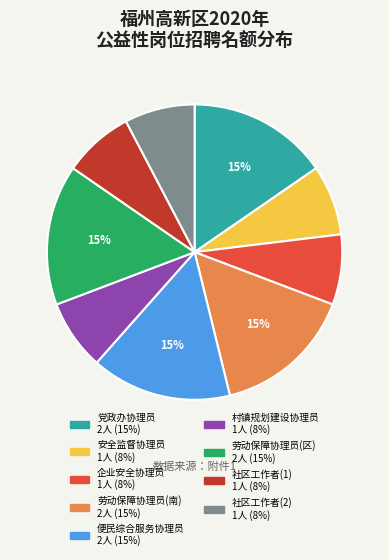

Is there any slice that represents more than half of the pie?

No